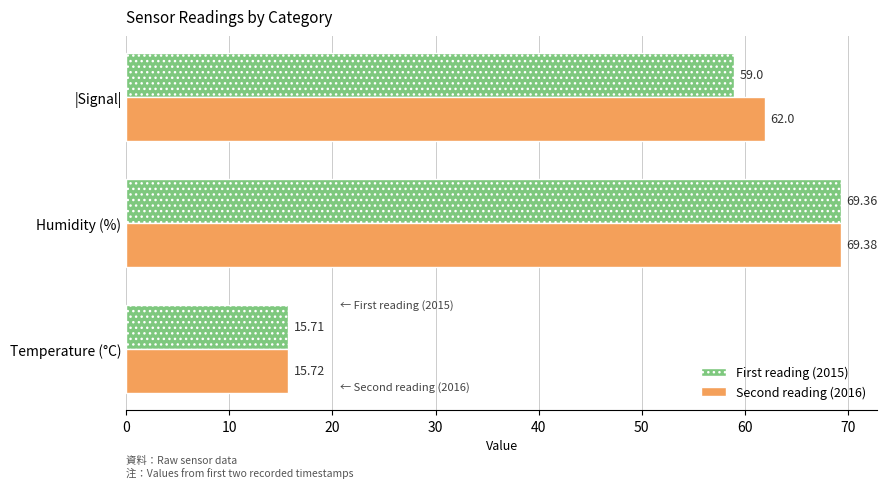

What is the total value across all series at Temperature (°C)?

31.4